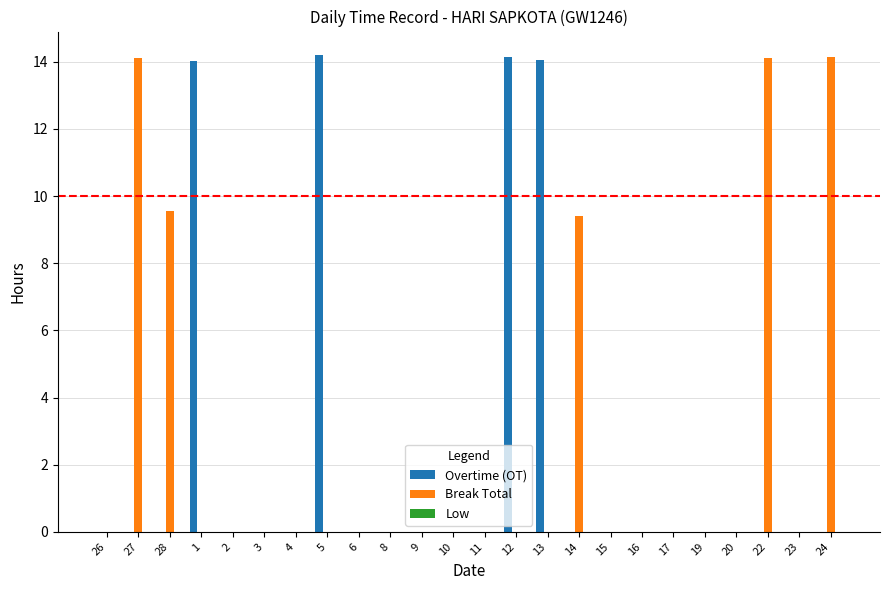

What is the maximum value for Break Total?

14.1